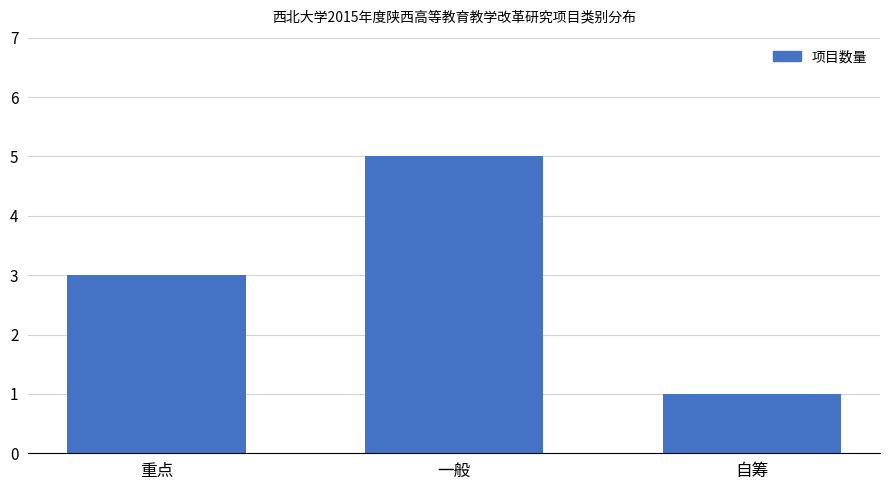

What is the difference between the maximum and minimum values?

4